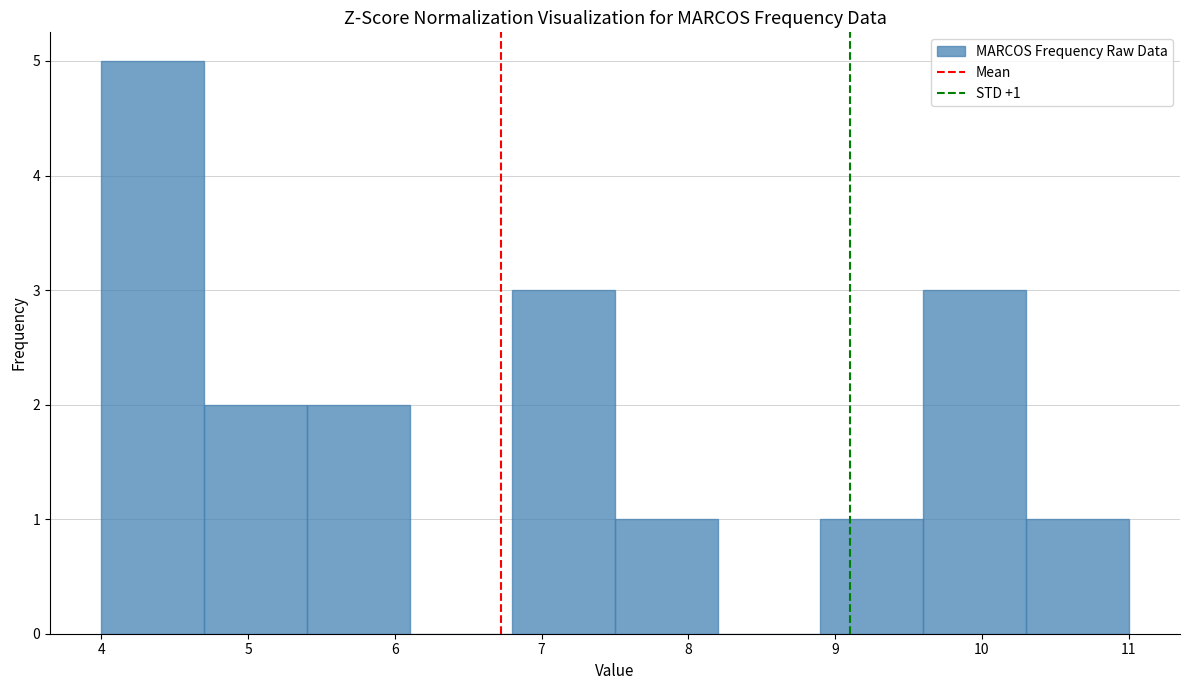

Over which range of the x-axis is the bar tallest?

4.0 to 4.7